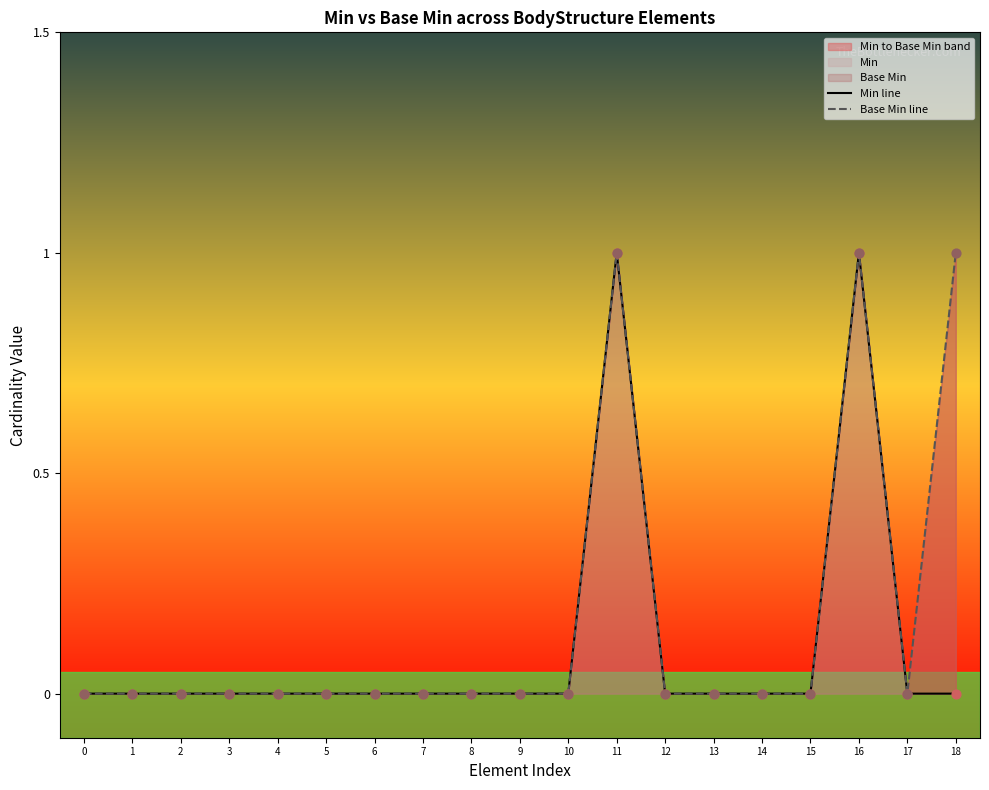

Which series contains the lowest Y value?

Min line